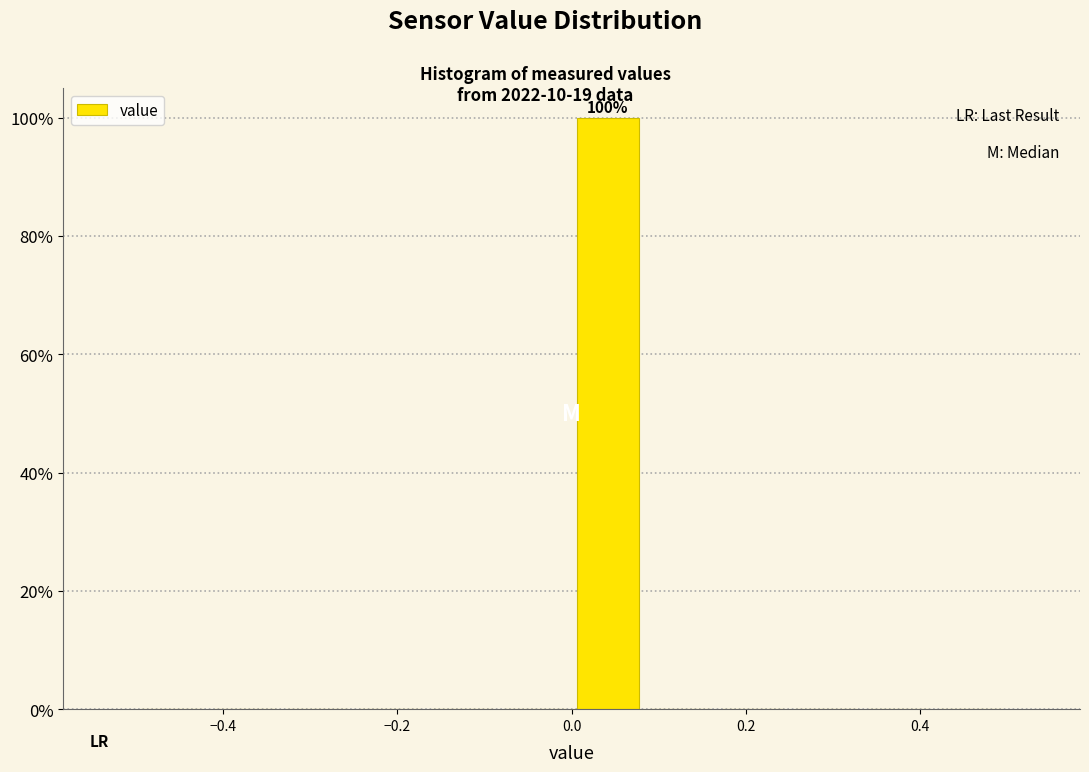

Over which range of the x-axis is the bar tallest?

0.00 to 0.08